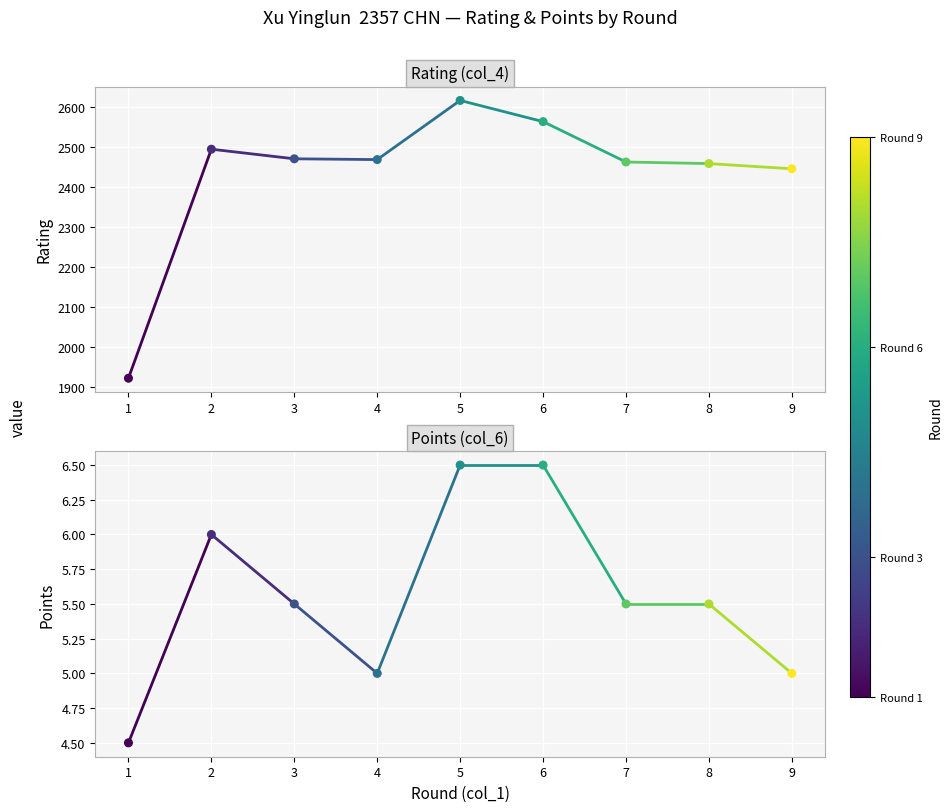

Which series reaches the maximum Y coordinate?

Rating (col_4)